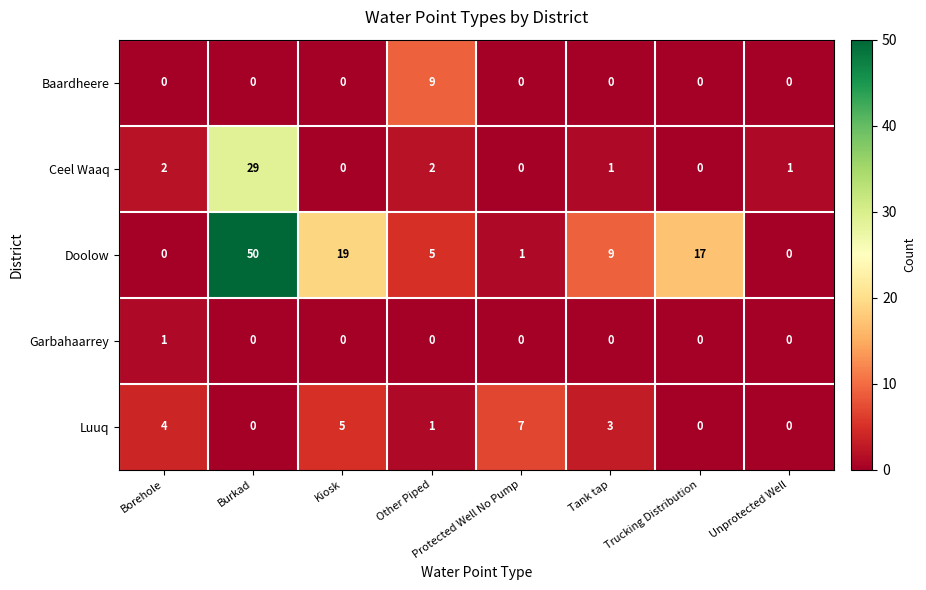

Is it true that Luuq equals 7 at Kiosk?

False